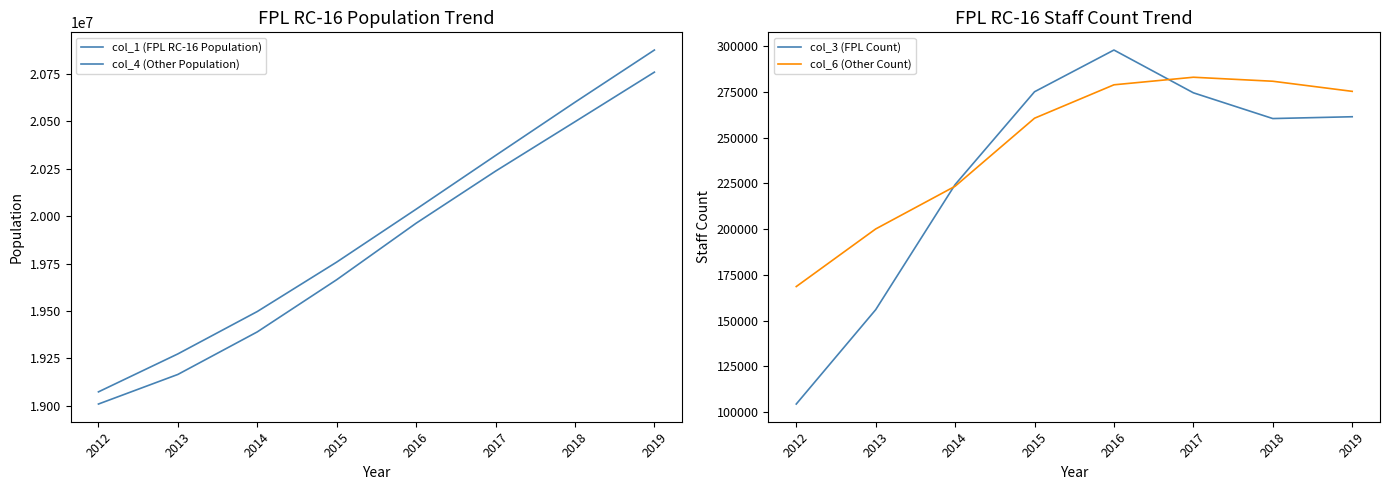

What is the difference between the col_3 (FPL Count) values at 2017 and 2016?

23357